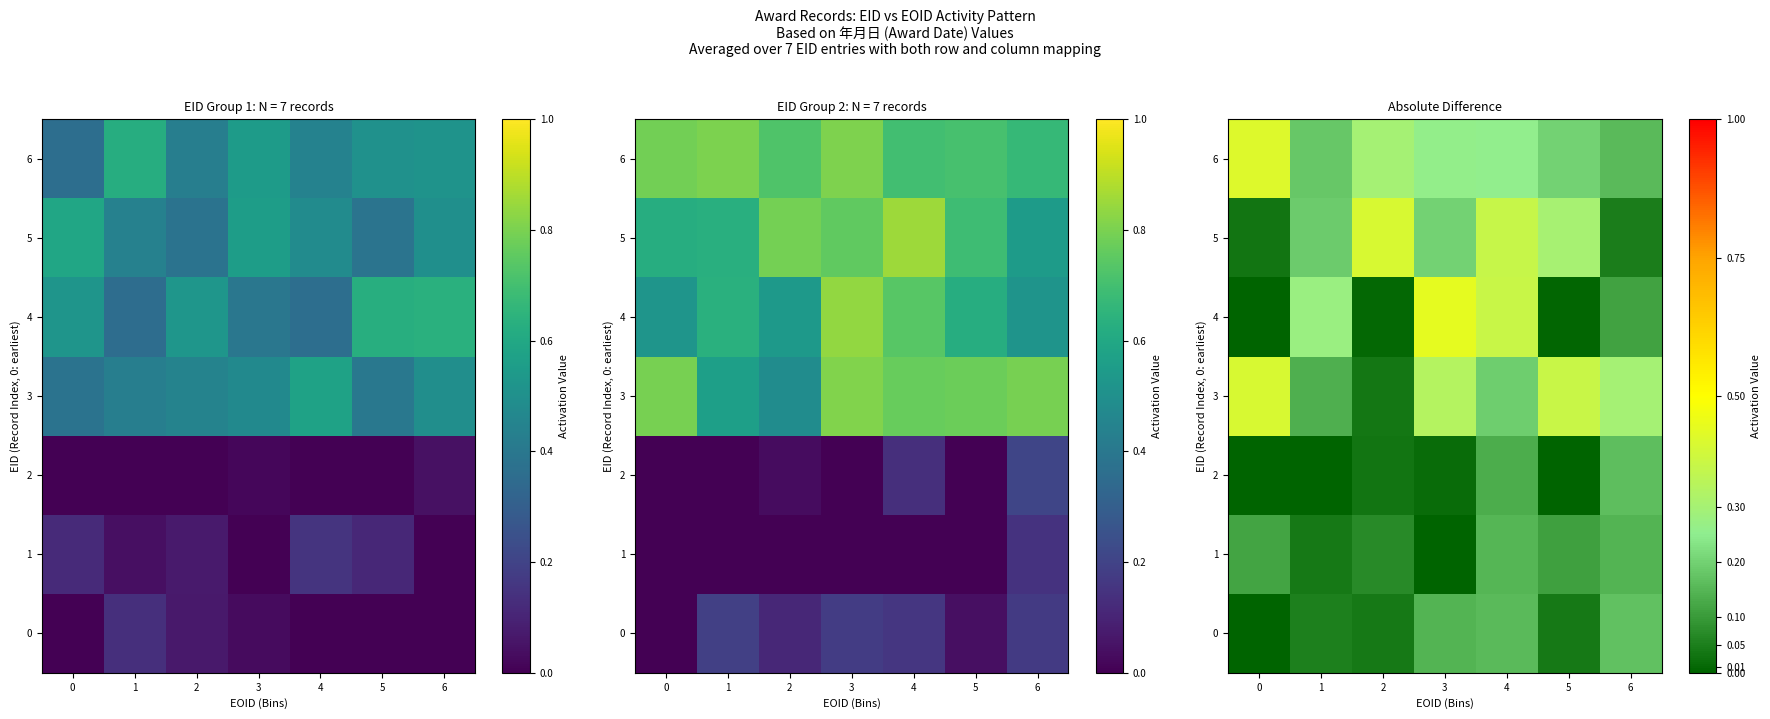

Which series has the widest spread of values?

row_4